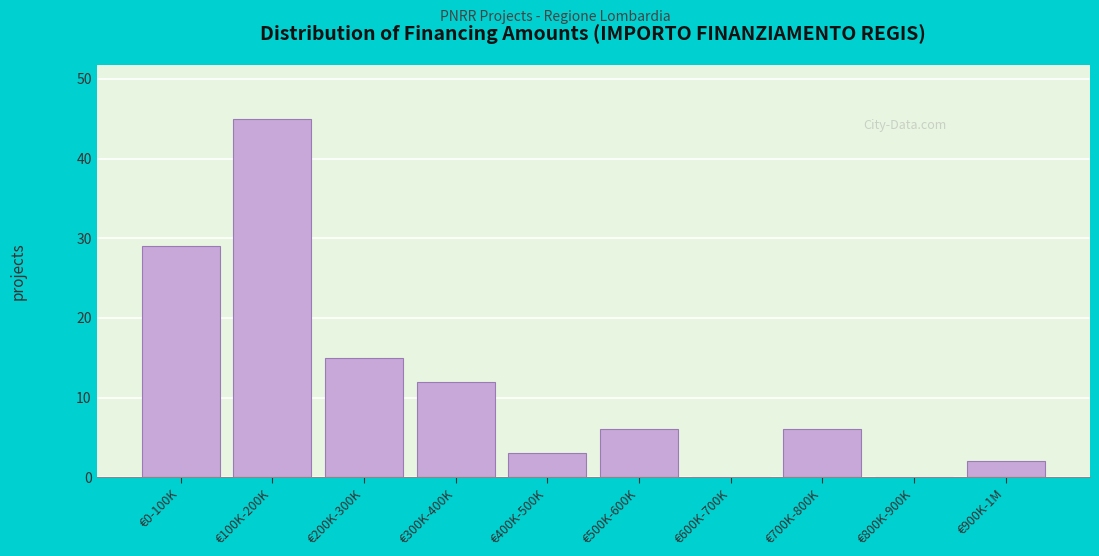

Reading right to left, what are all the values shown in this chart?

€900K-1M=2	€800K-900K=0	€700K-800K=6	€600K-700K=0	€500K-600K=6	€400K-500K=3	€300K-400K=12	€200K-300K=15	€100K-200K=45	€0-100K=29